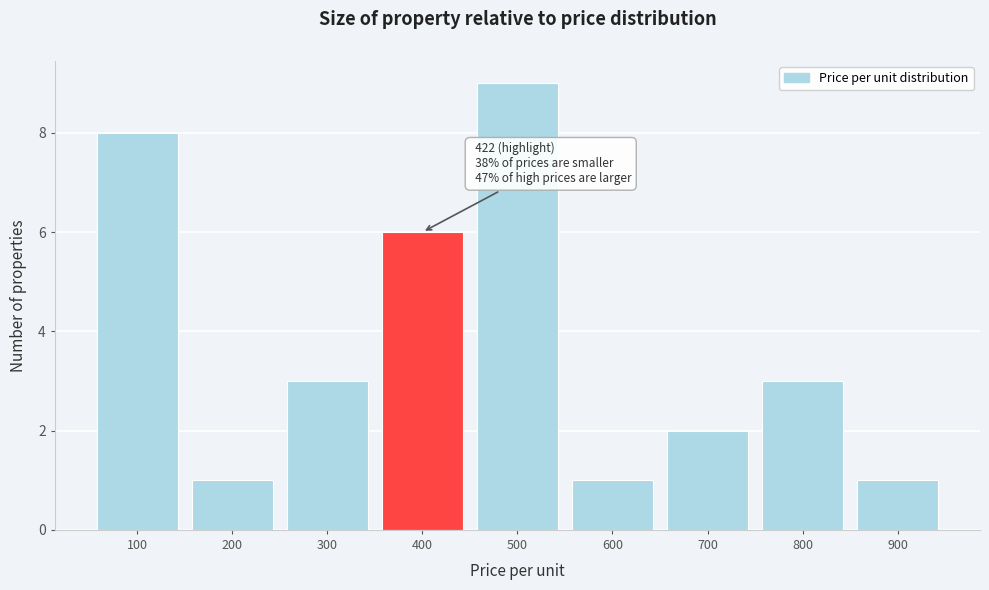

Reading left to right, extract all data points from this chart.

100=8	200=1	300=3	400=6	500=9	600=1	700=2	800=3	900=1